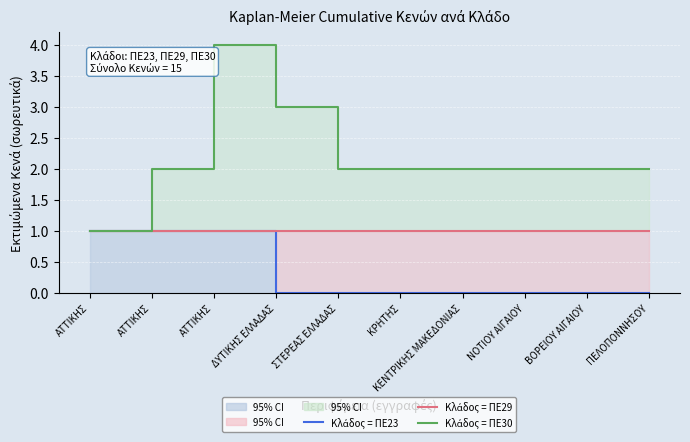

True or false: ΠΕ23 and ΠΕ30 intersect in this chart.

False